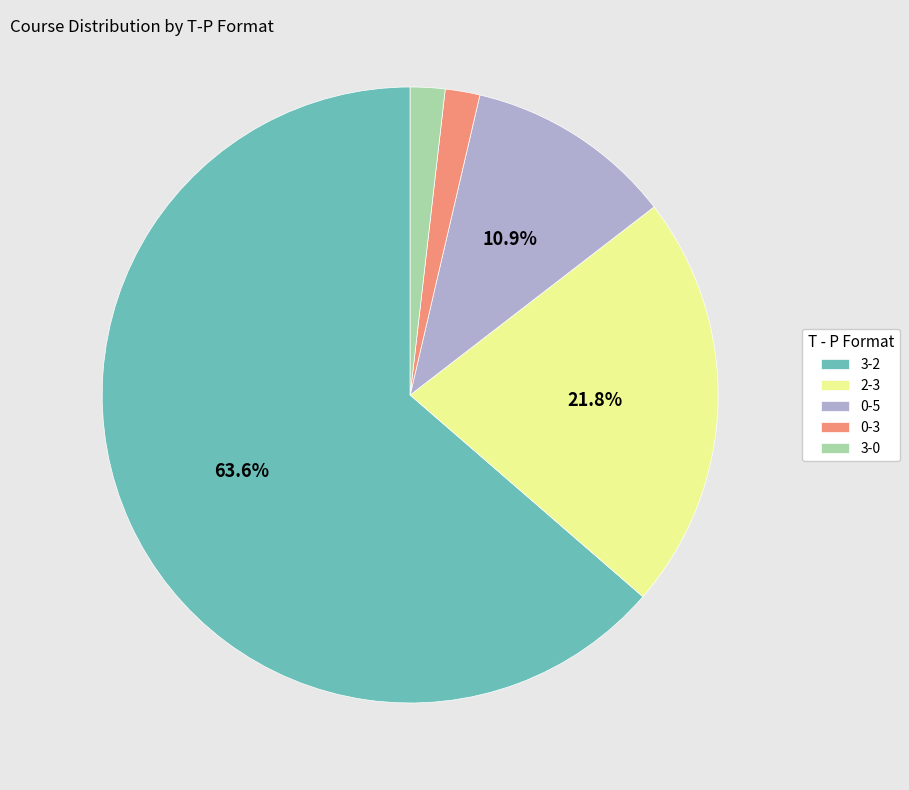

How many slices are in this pie chart?

5